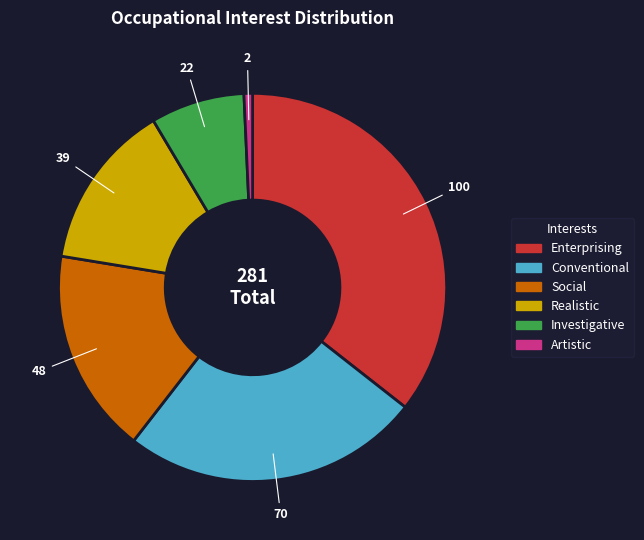

Approximately how many times larger is the value at Social compared to Enterprising?

0.5